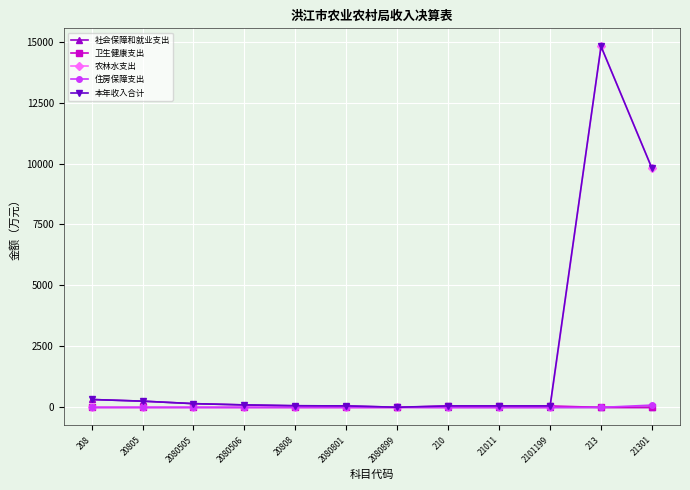

True or false: 农林水支出 has a value of 0.0 at 21011.

True